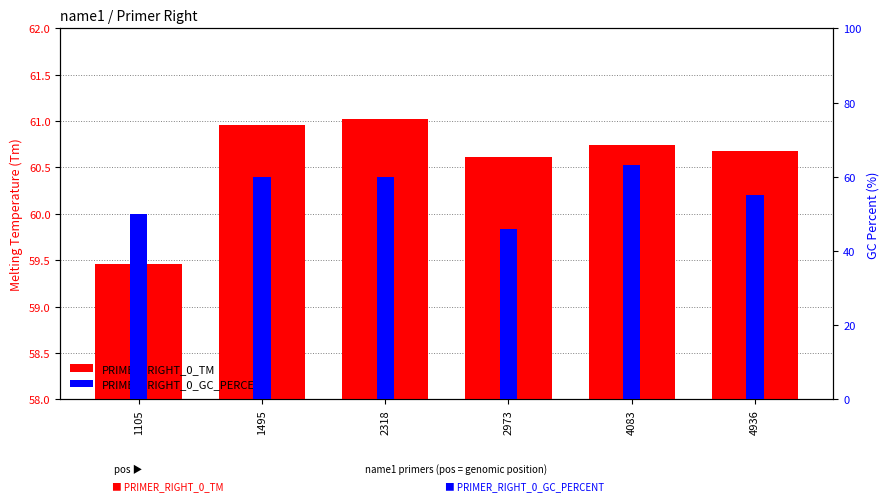

Does the chart contain any negative values?

No